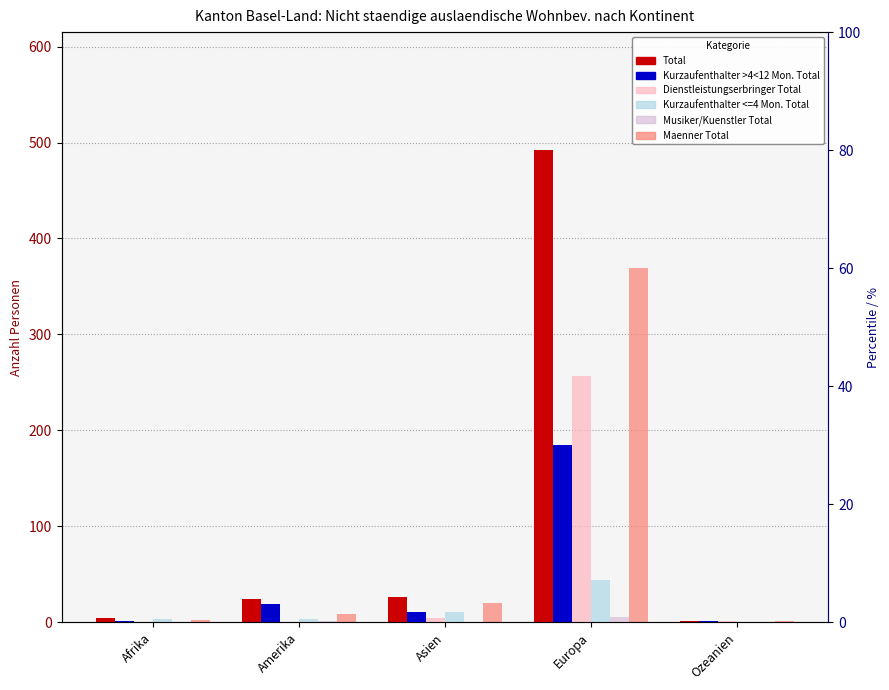

Reading left to right, list all the values displayed in this chart.

Total: Afrika=5	Amerika=24	Asien=27	Europa=492	Ozeanien=2
Kurzaufenthalter >4<12 Mon. Total: Afrika=1	Amerika=19	Asien=11	Europa=185	Ozeanien=1
Dienstleistungserbringer Total: Afrika=0	Amerika=0	Asien=5	Europa=257	Ozeanien=1
Kurzaufenthalter <=4 Mon. Total: Afrika=4	Amerika=4	Asien=11	Europa=44	Ozeanien=0
Musiker/Kuenstler Total: Afrika=0	Amerika=1	Asien=0	Europa=6	Ozeanien=0
Maenner Total: Afrika=3	Amerika=9	Asien=20	Europa=369	Ozeanien=2